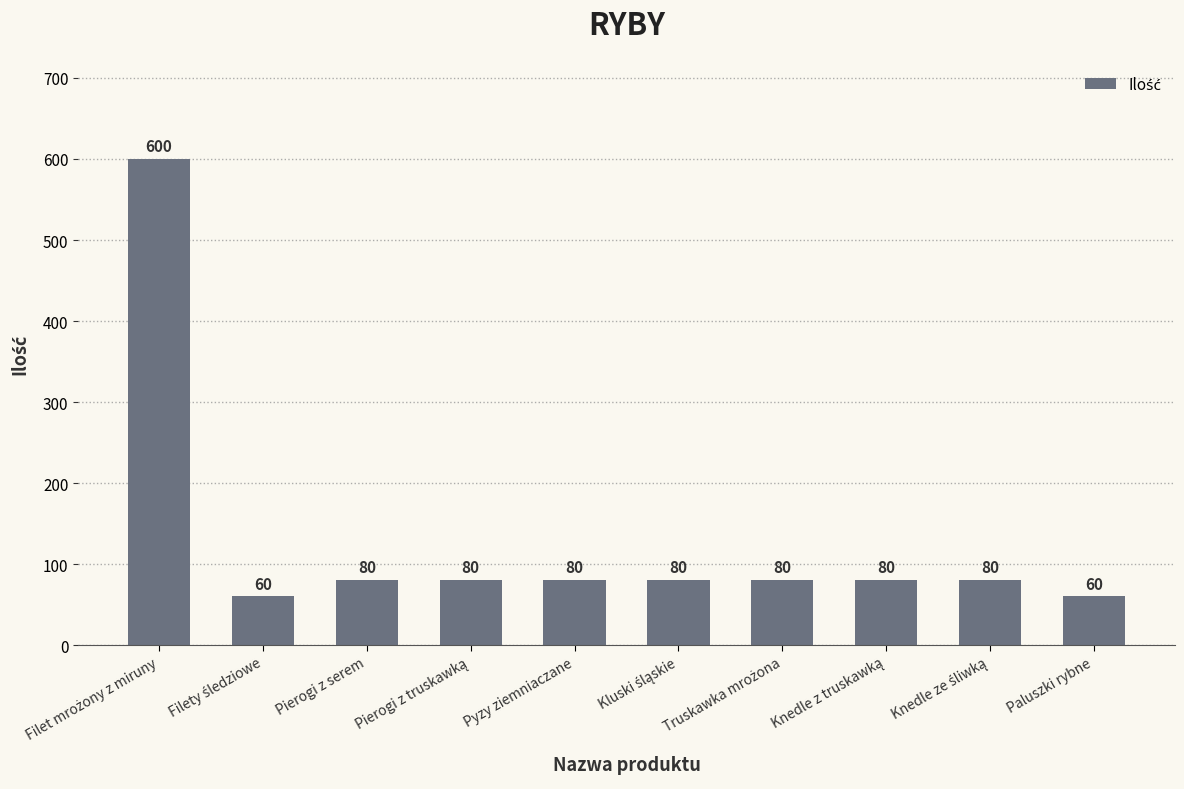

What is the label of the 1st bar from the right?

Paluszki rybne